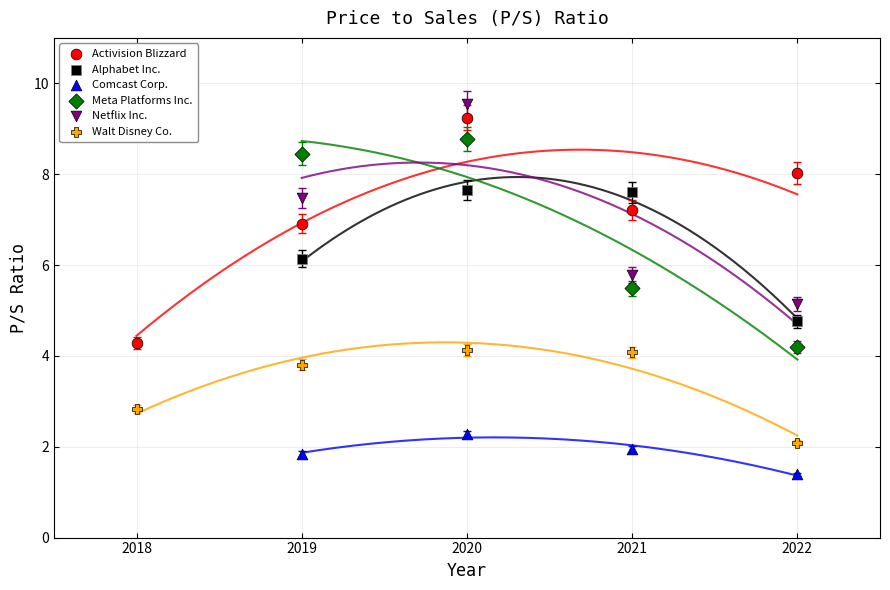

Which series reaches the minimum Y coordinate?

Comcast Corp.